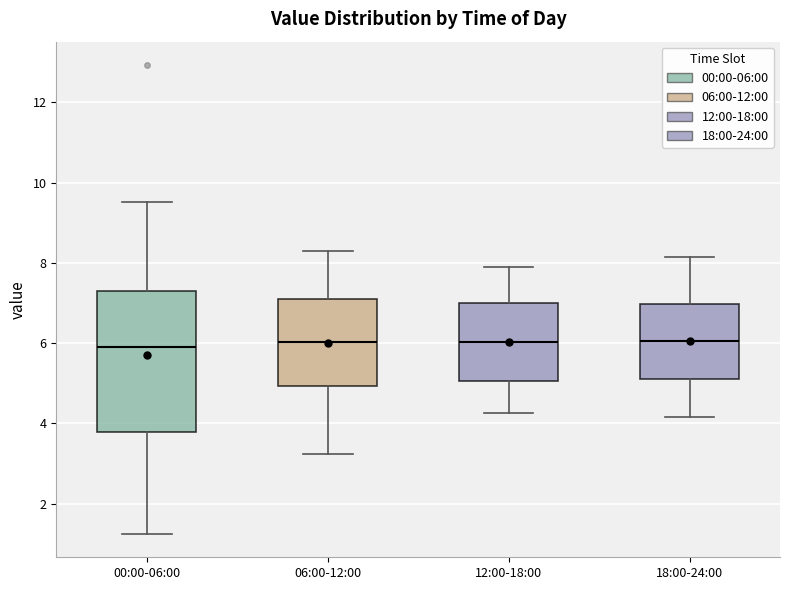

Where does the lower whisker of the box for 12:00-18:00 end on the y-axis? The values are not printed on the chart, so give them approximately, as read against the axis.

4.2